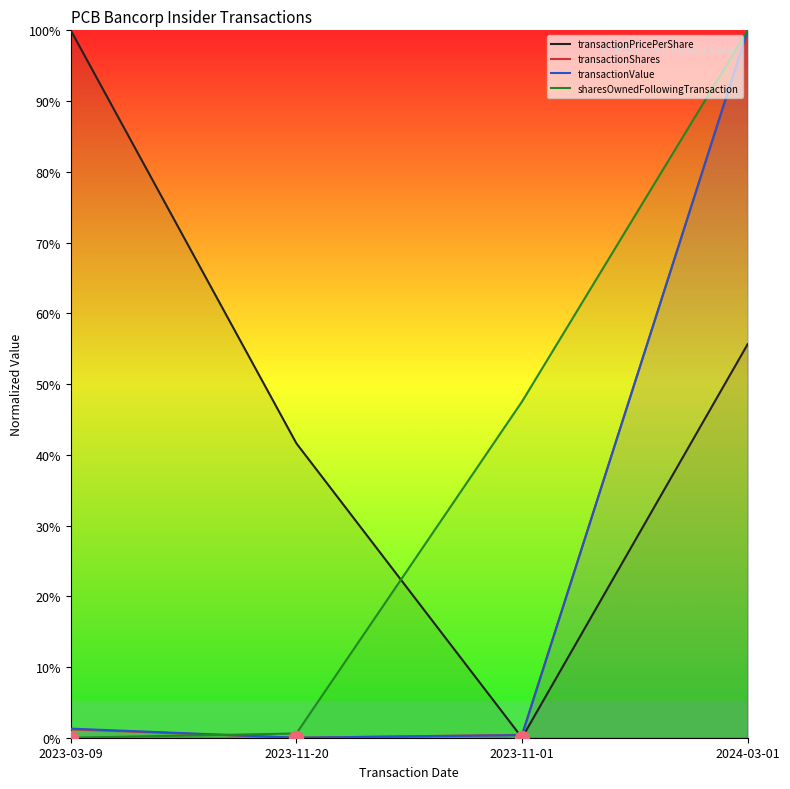

List the labels in order of transactionShares value, smallest first.

2023-11-20, 2023-11-01, 2023-03-09, 2024-03-01